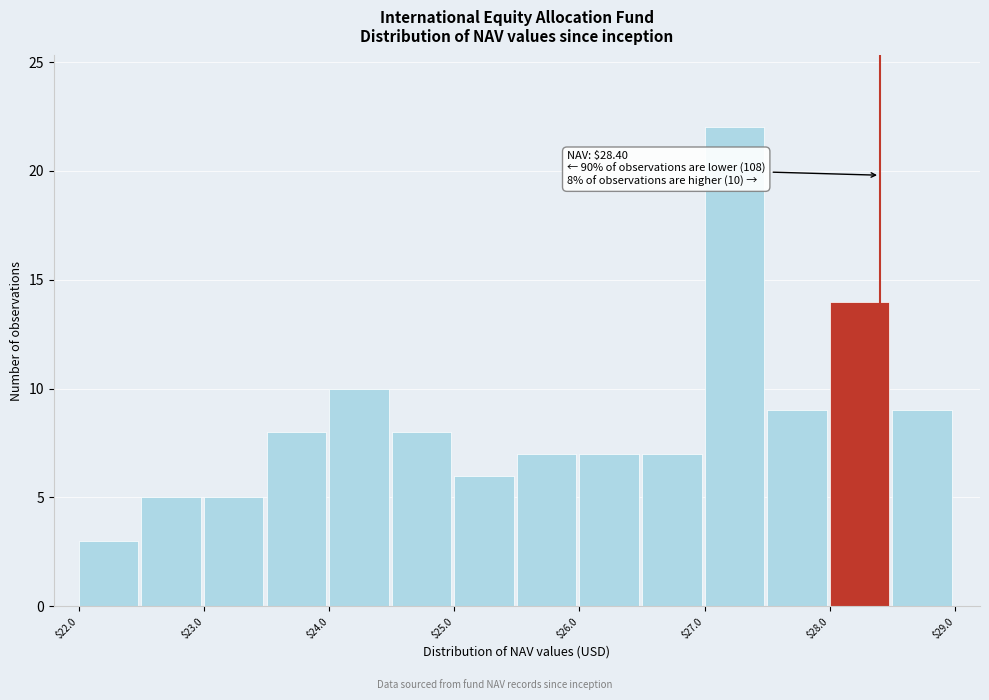

Which range on the x-axis has the tallest bar?

27.0 to 27.5